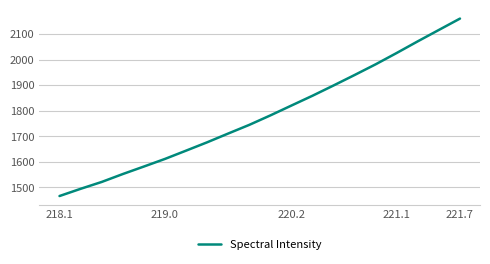

What is the difference between the maximum and minimum values?

695.5